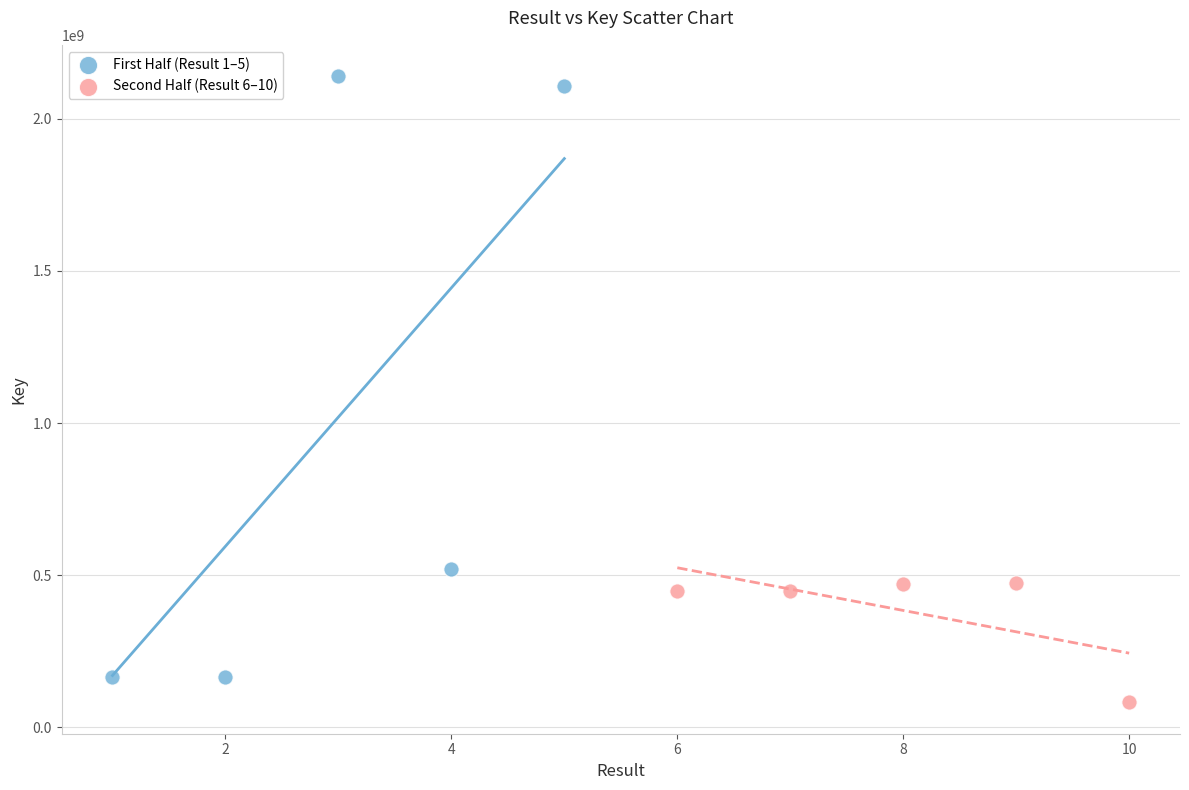

Which series has the widest spread of Y values?

First Half (Result 1–5)